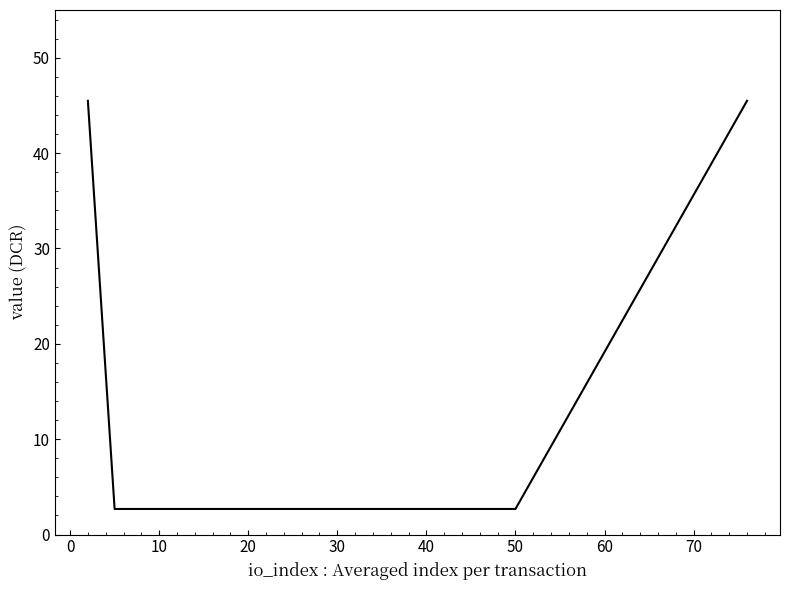

True or false: the data has more than 2 interior local peaks.

False